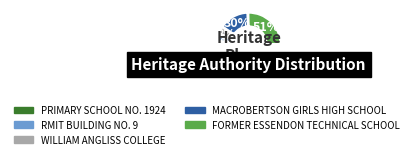

Approximately how many times larger is the value at RMIT BUILDING NO. 9 compared to WILLIAM ANGLISS COLLEGE?

0.9